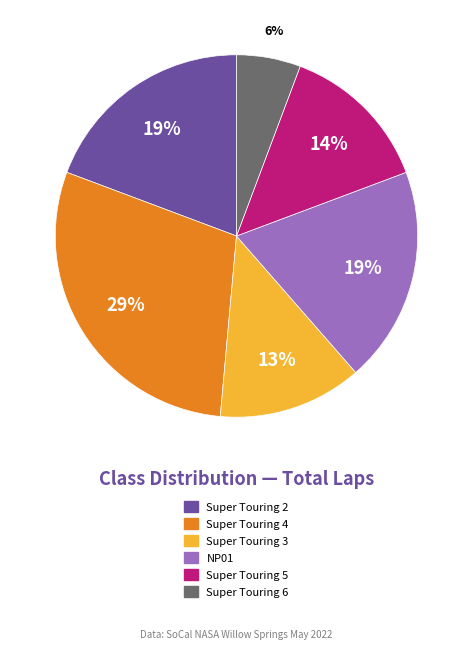

Does any single category account for the majority?

No